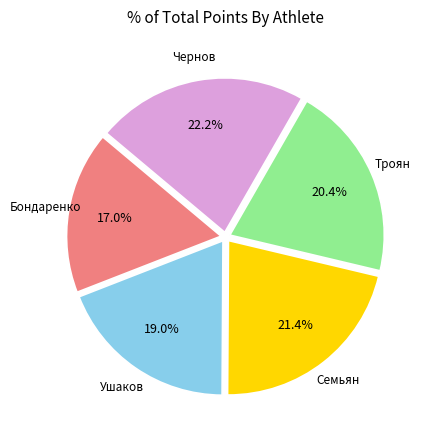

Rank the categories by value from lowest to highest.

Бондаренко, Ушаков, Троян, Семьян, Чернов